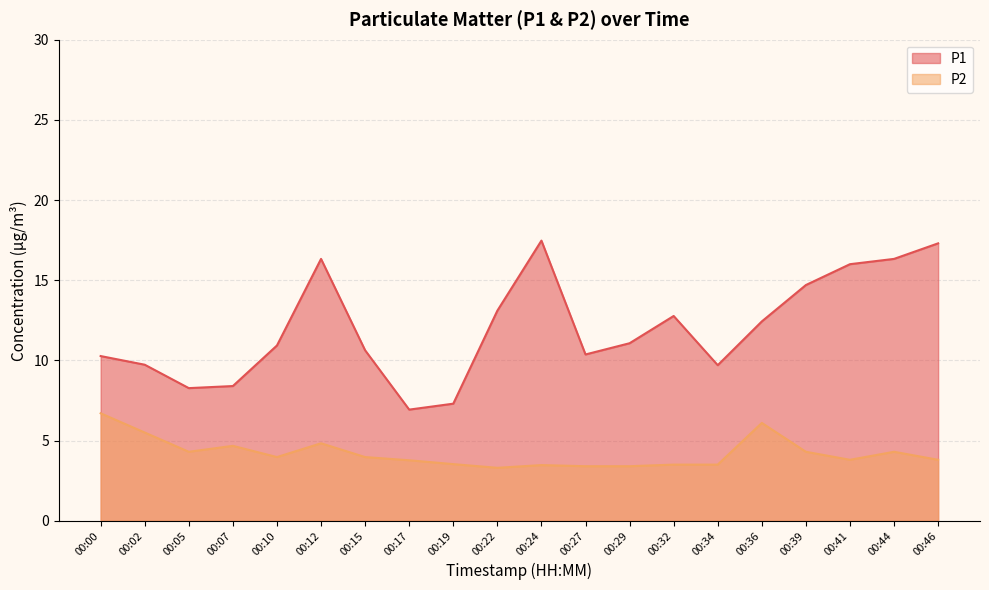

The P1 series shows 5.0 at 00:36. True or false?

False